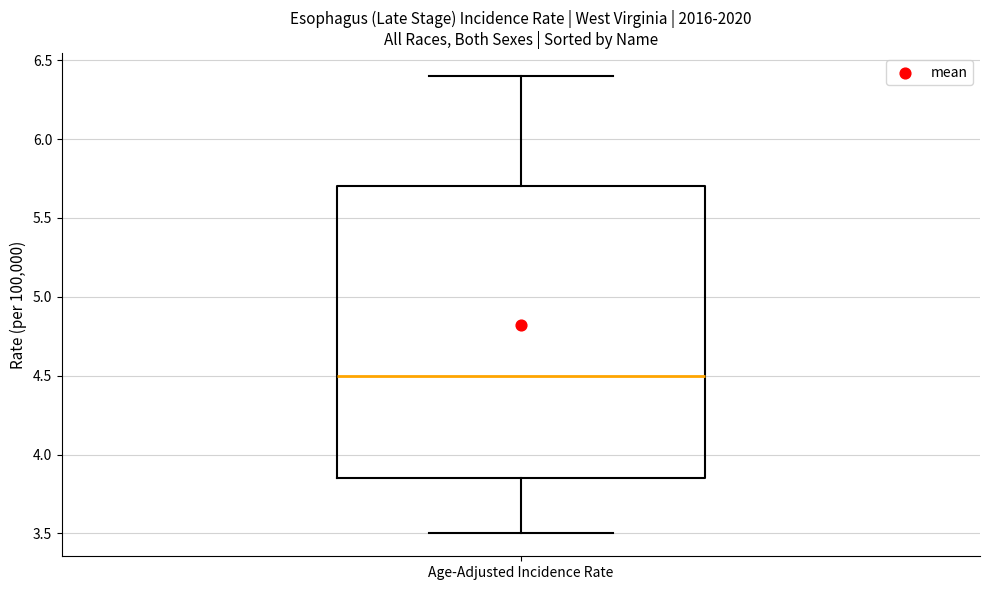

Where is the lower edge of the box for Age-Adjusted Incidence Rate on the y-axis? The values are not printed on the chart, so give them approximately, as read against the axis.

3.85